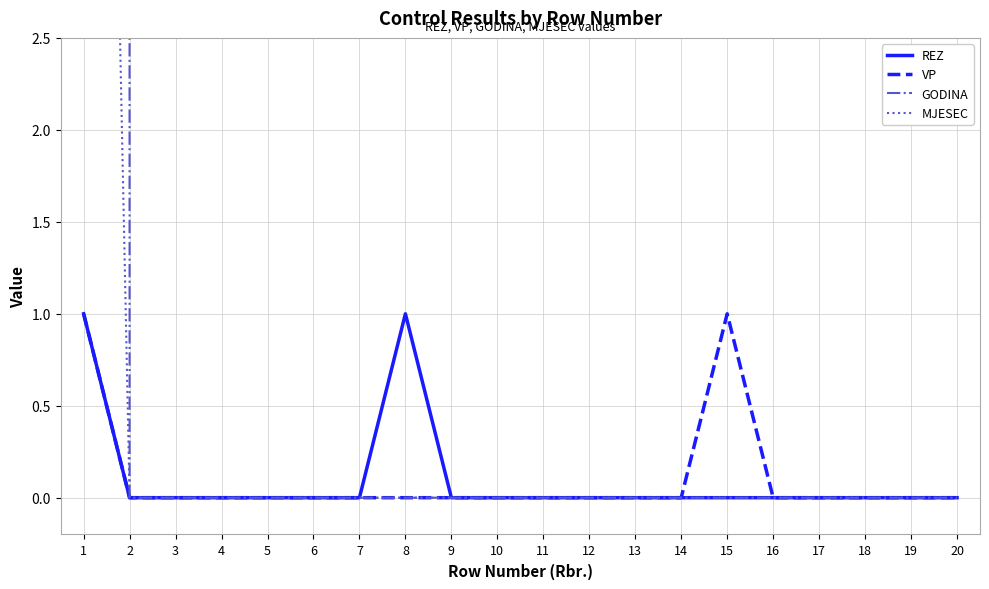

True or false: MJESEC has a value of 7 at 4.

False